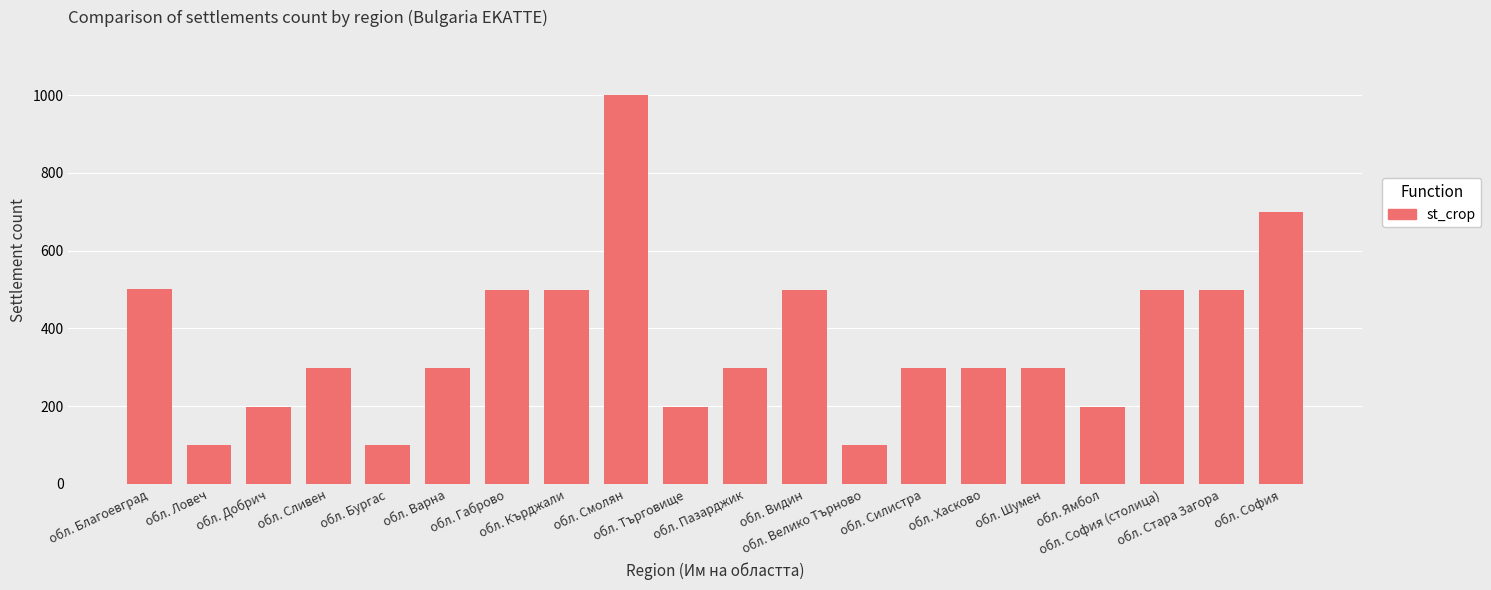

What is the change in value from обл. Бургас to обл. Пазарджик?

+200